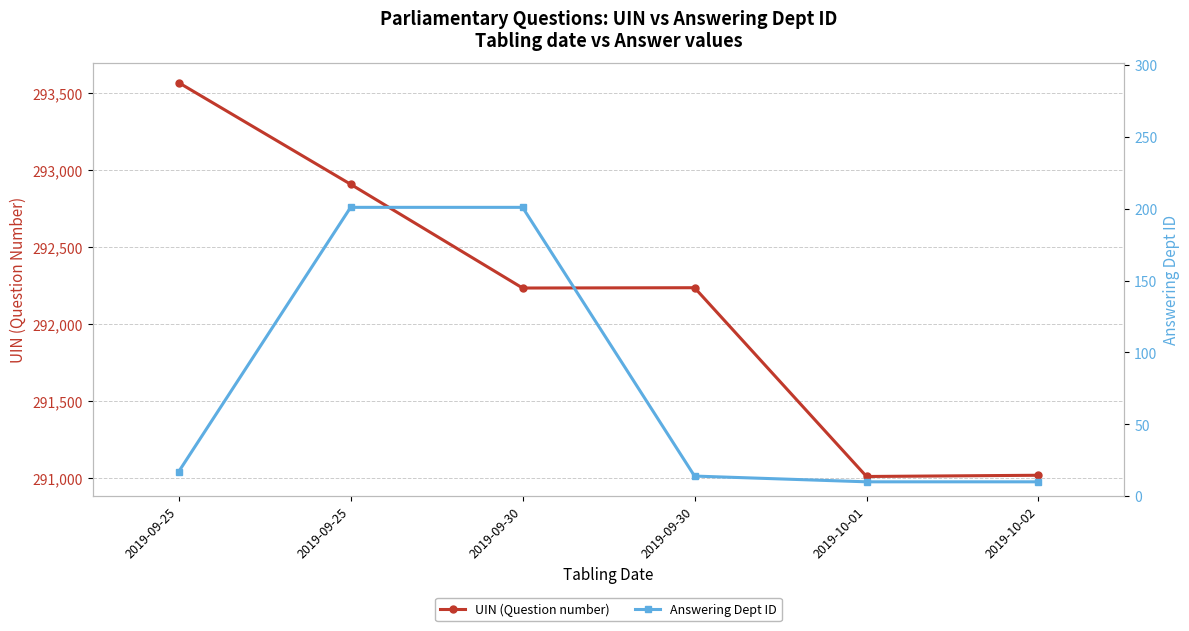

How many data points in UIN (Question number) are less than 292235?

3